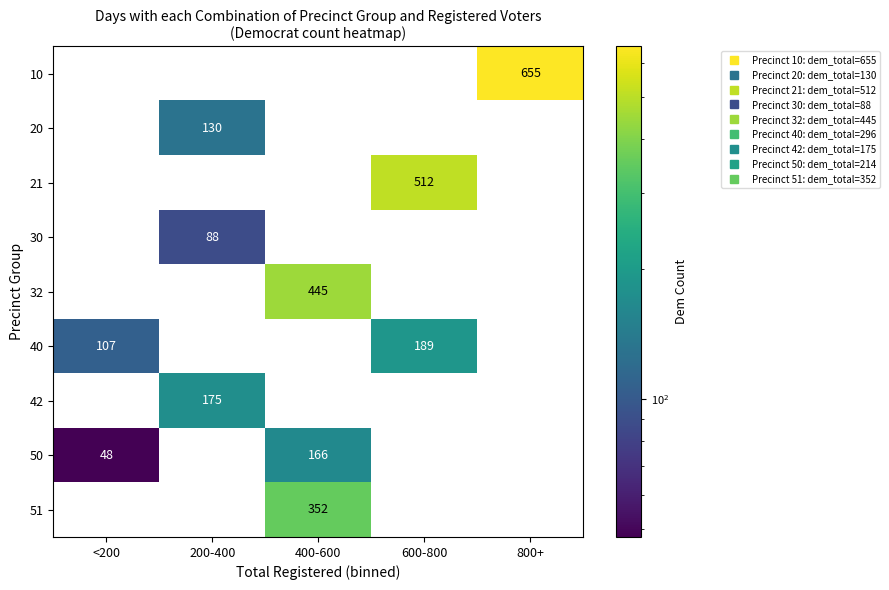

Which series has the largest range (max minus min)?

10